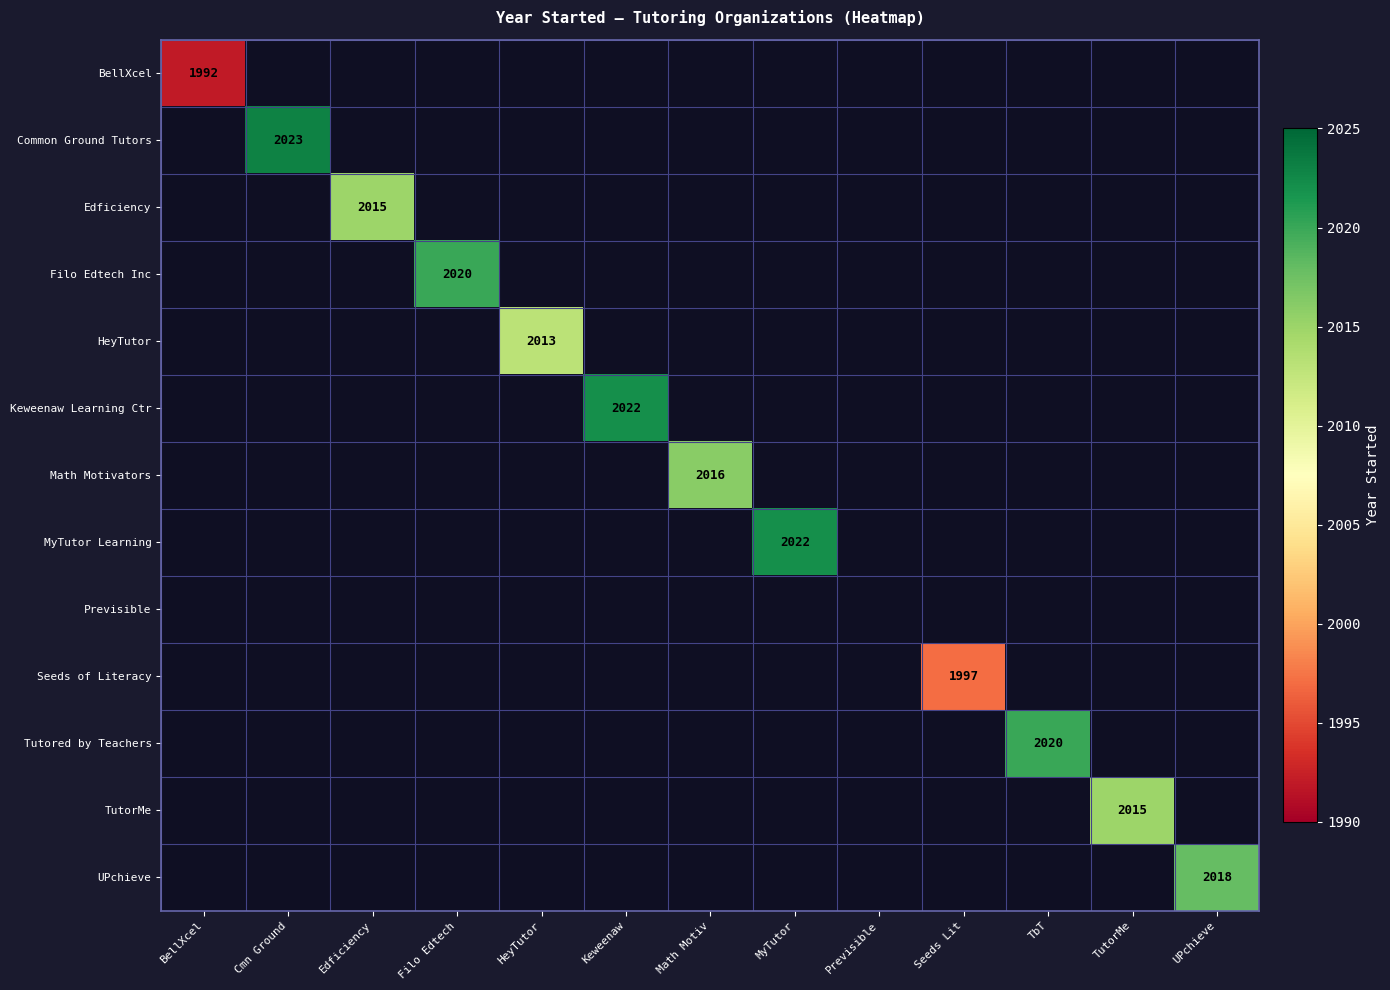

Is it true that Edficiency equals 1092 at Edficiency?

False